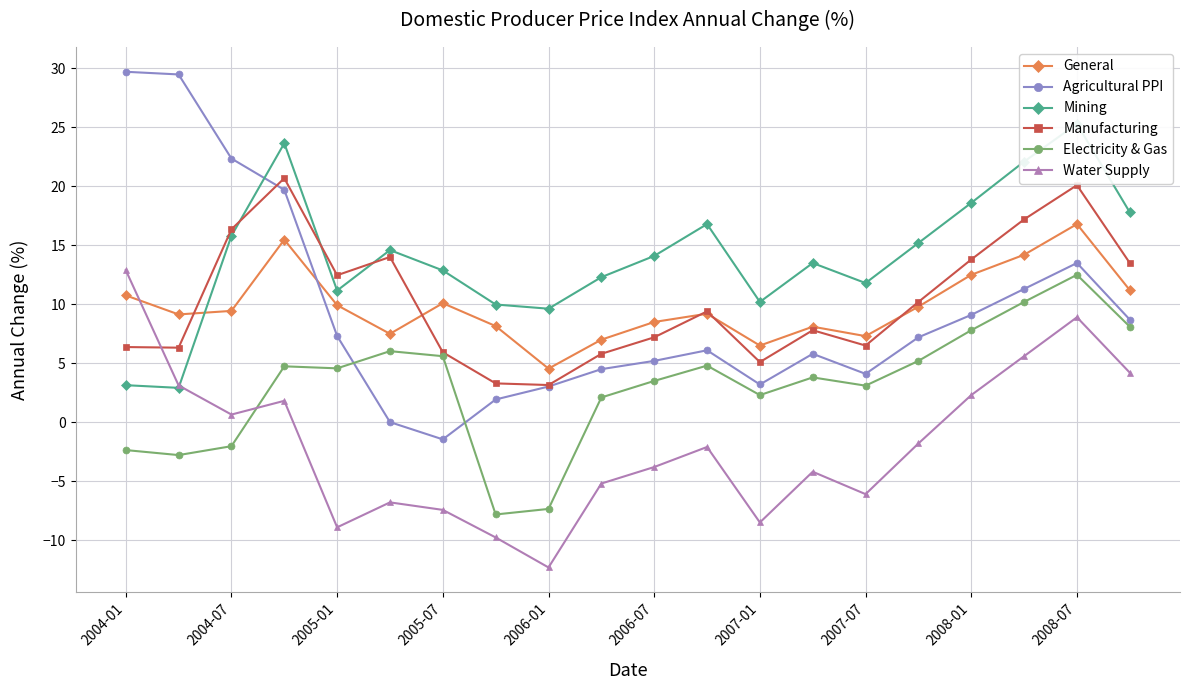

Is it true that Manufacturing equals 16.4 at 2004-07?

True